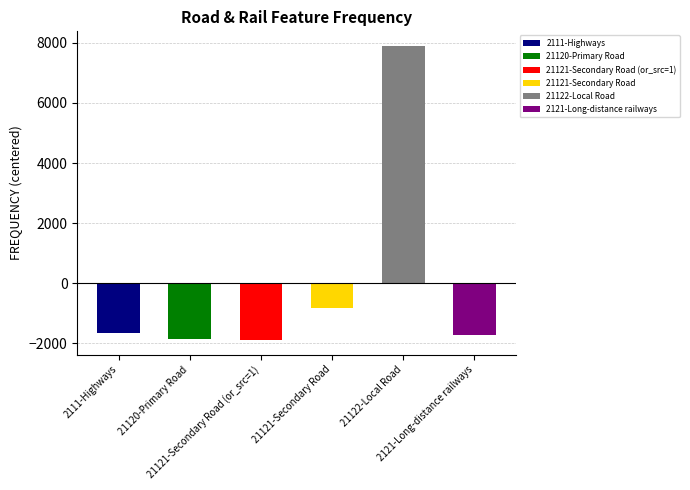

How many categories are shown in the chart?

6